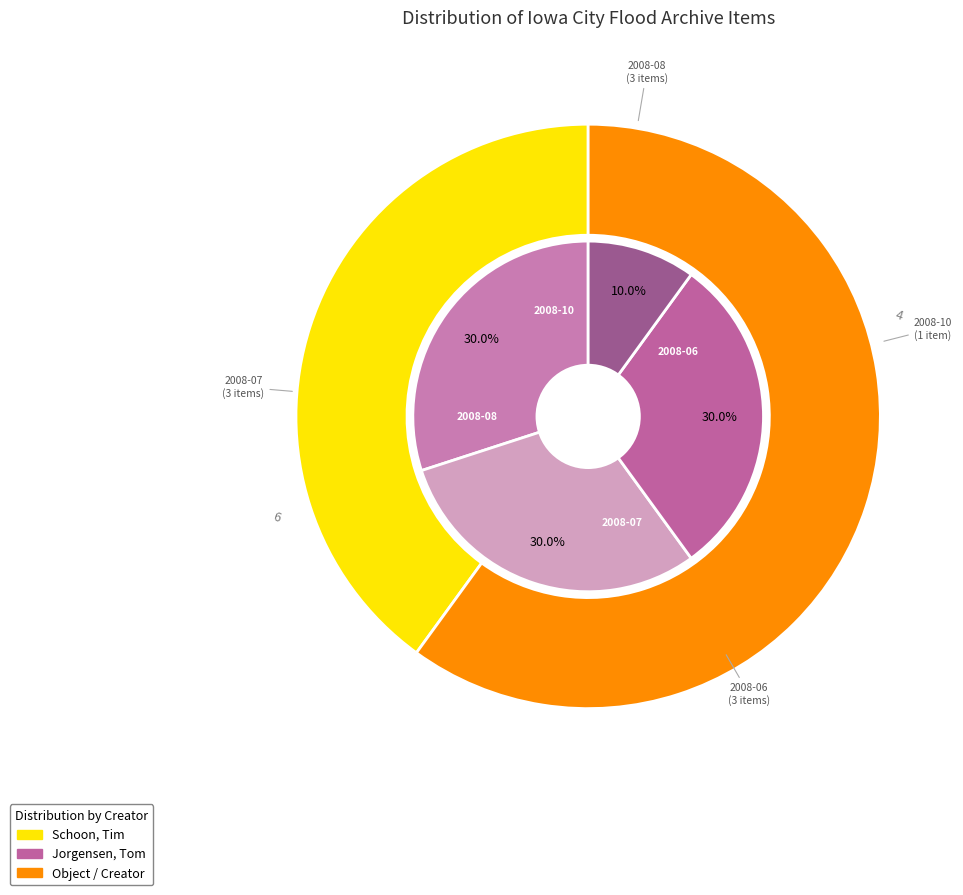

What is the largest slice in the pie chart?

Jorgensen, Tom